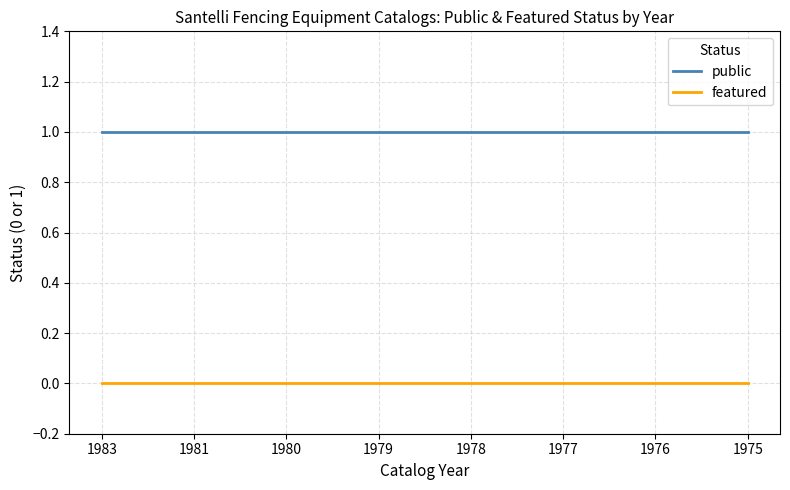

Is the value of public at 1981 greater than the value of featured at 1975?

Yes